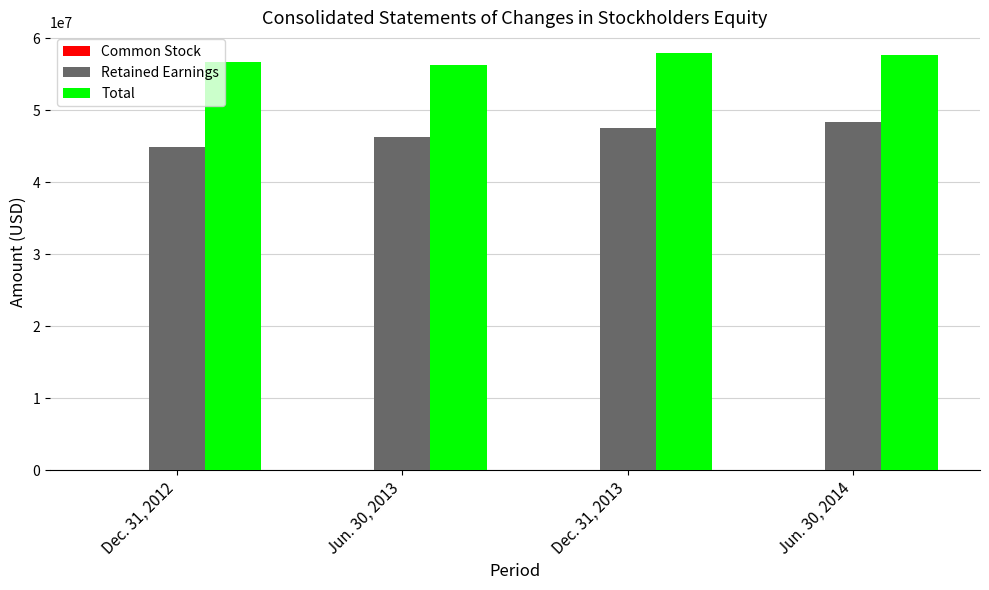

What is the highest value of the Retained Earnings series?

48437000